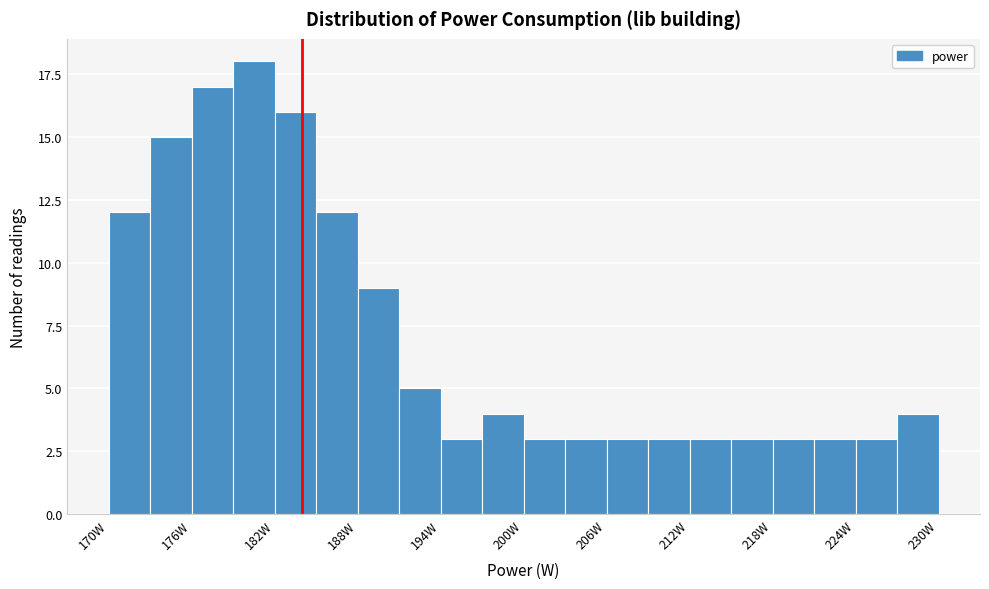

Read against the x-axis, roughly where is the centre of the tallest bar?

181